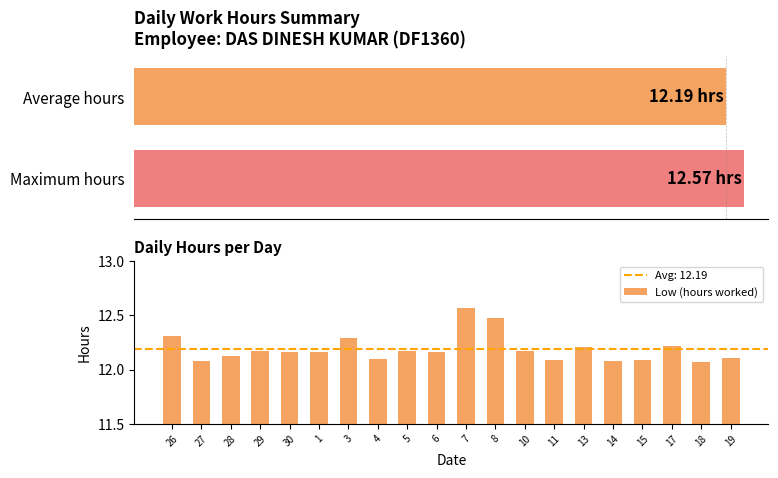

Where is the data nearest to the value 12?

18